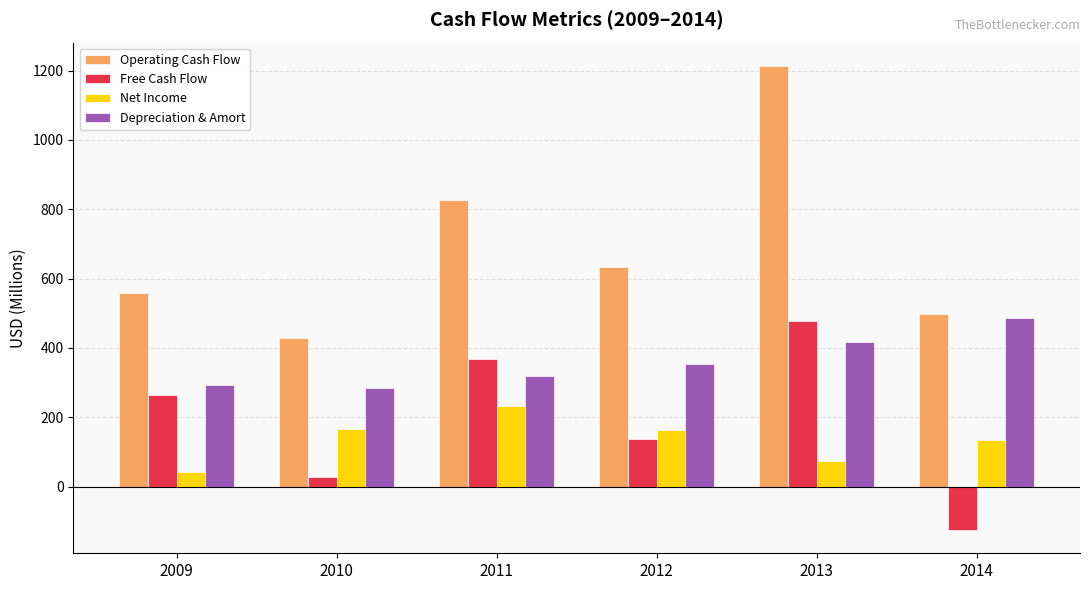

At which category is the sum across all series the highest?

2013